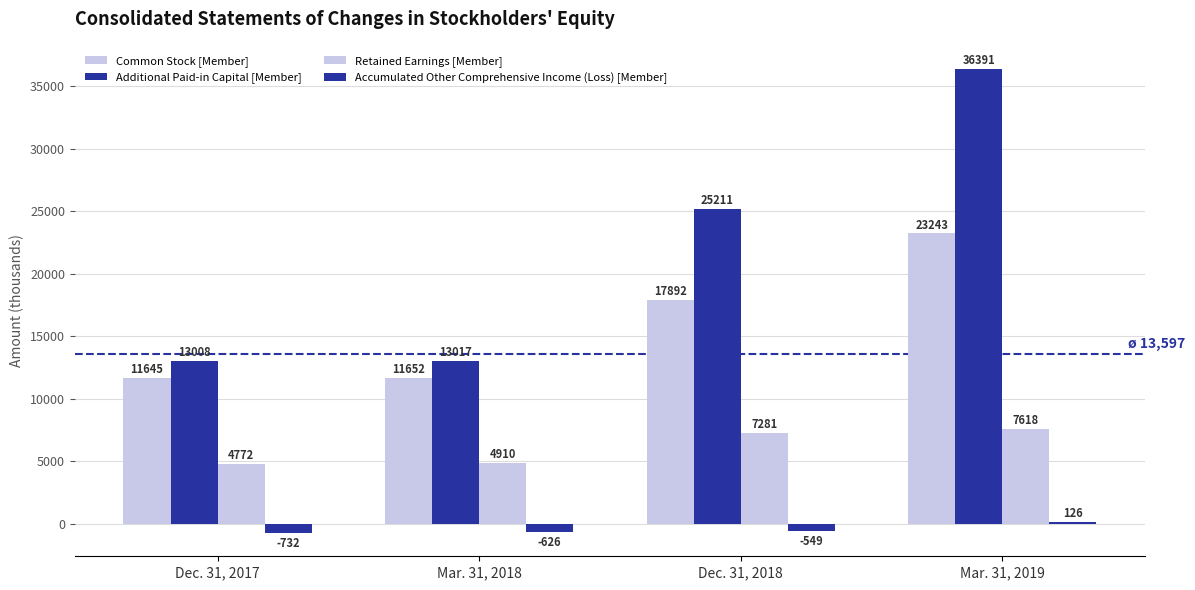

How many data points in Accumulated Other Comprehensive Income (Loss) [Member] are less than -549?

2